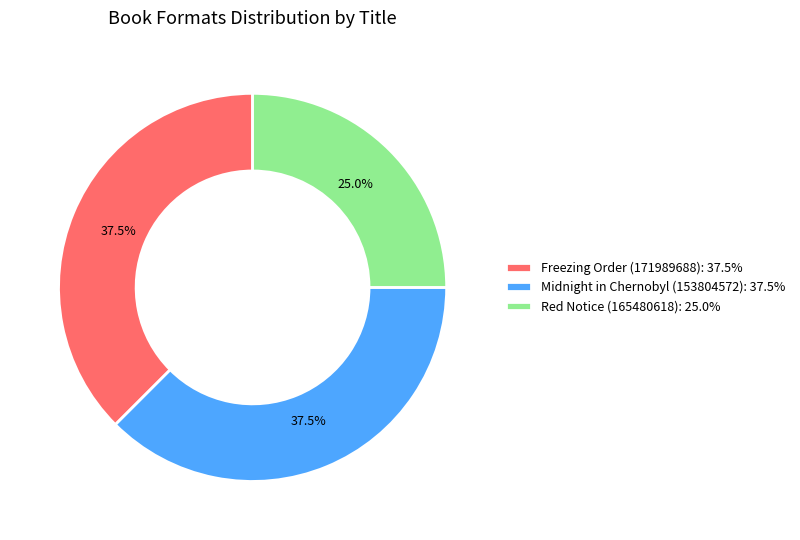

What is the ratio of the value at Freezing Order (171989688): 37.5% to the value at Midnight in Chernobyl (153804572): 37.5%?

1.0